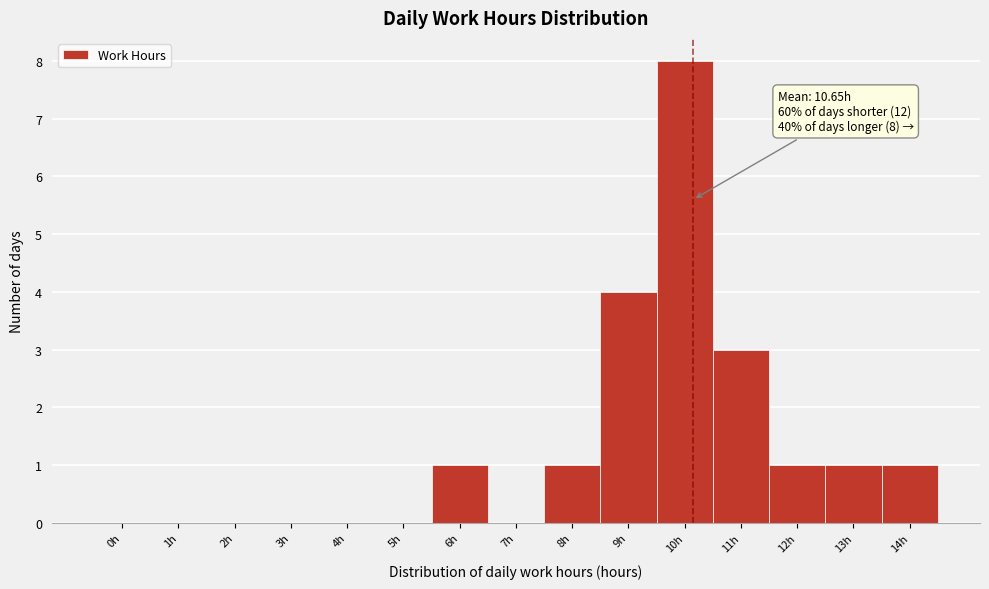

Reading left to right, extract all data points from this chart.

0h=0	1h=0	2h=0	3h=0	4h=0	5h=0	6h=1	7h=0	8h=1	9h=4	10h=8	11h=3	12h=1	13h=1	14h=1